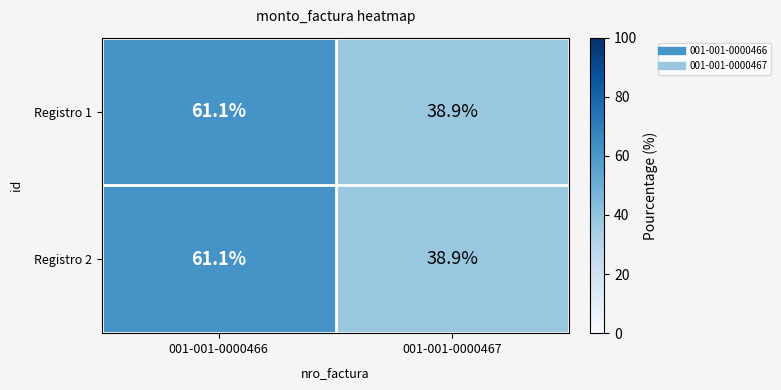

What is the total value across all series at 001-001-0000467?

77.8